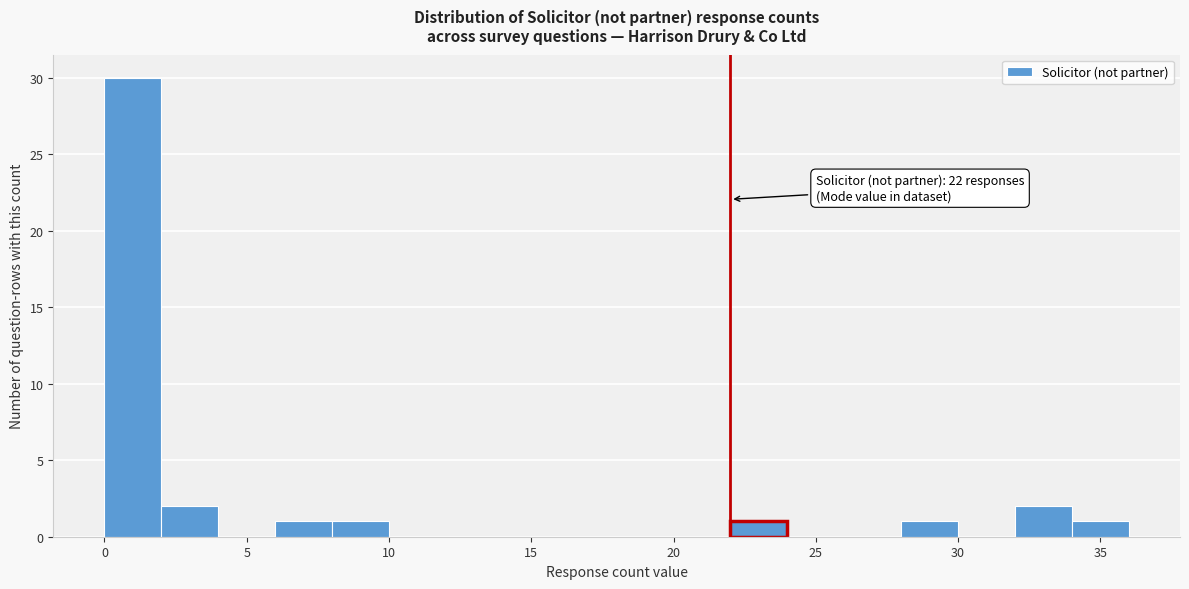

Over which range of the x-axis is the bar tallest?

0 to 2